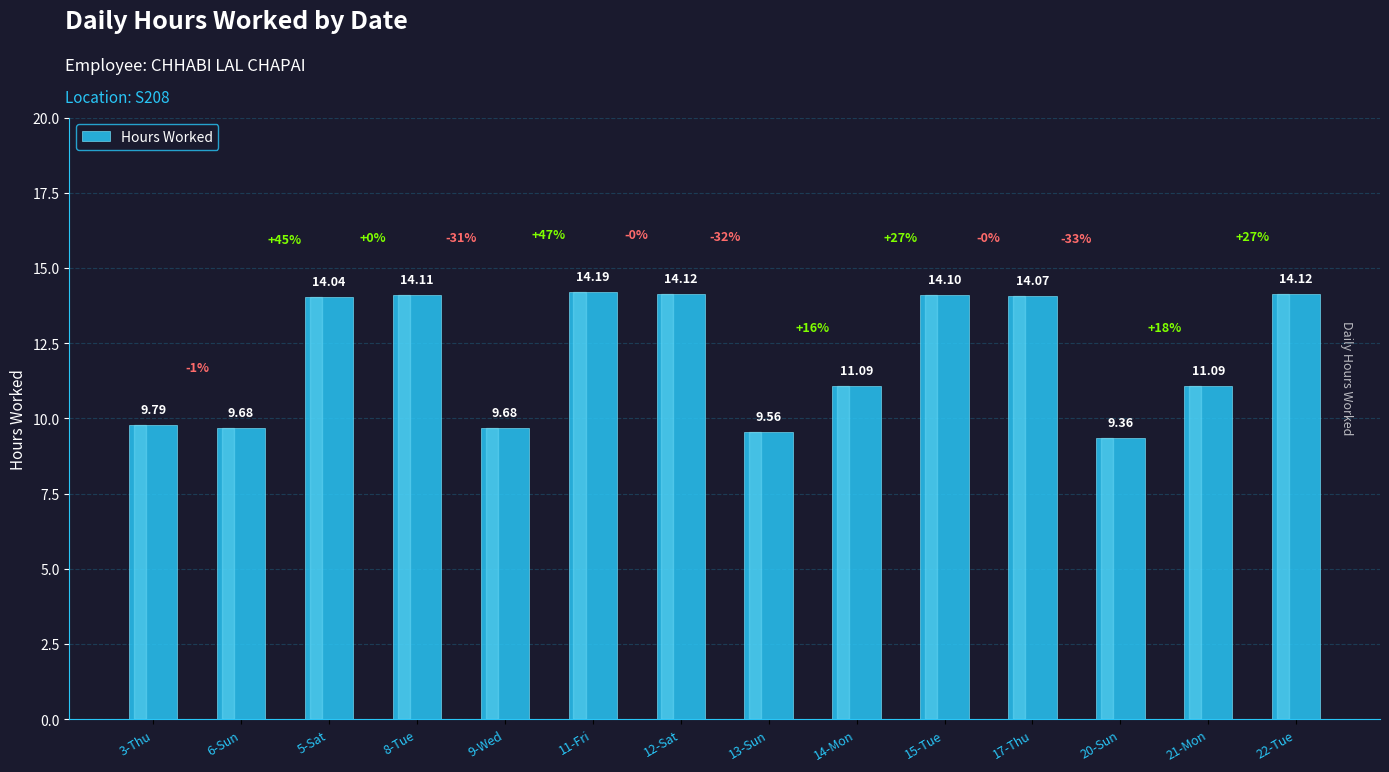

How many values exceed 14?

7